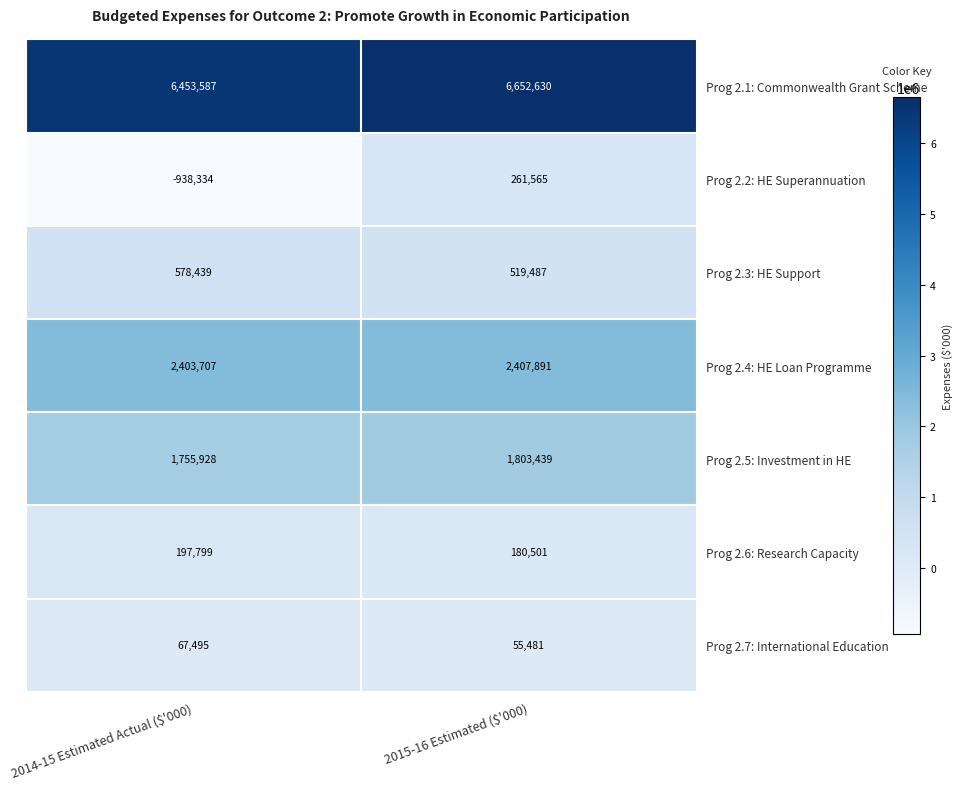

What is the total value across all series at 2014-15 Estimated Actual ($'000)?

10518621